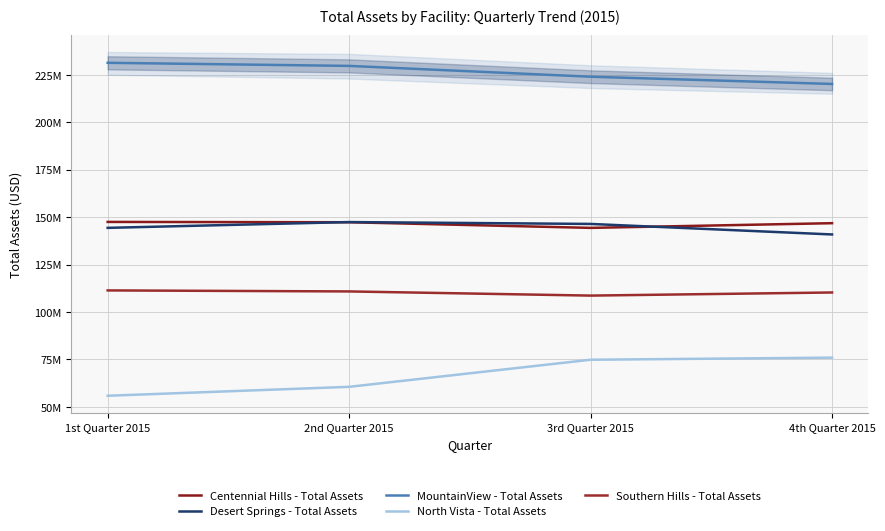

True or false: Centennial Hills - Total Assets has a value of 147279596 at 2nd Quarter 2015.

True